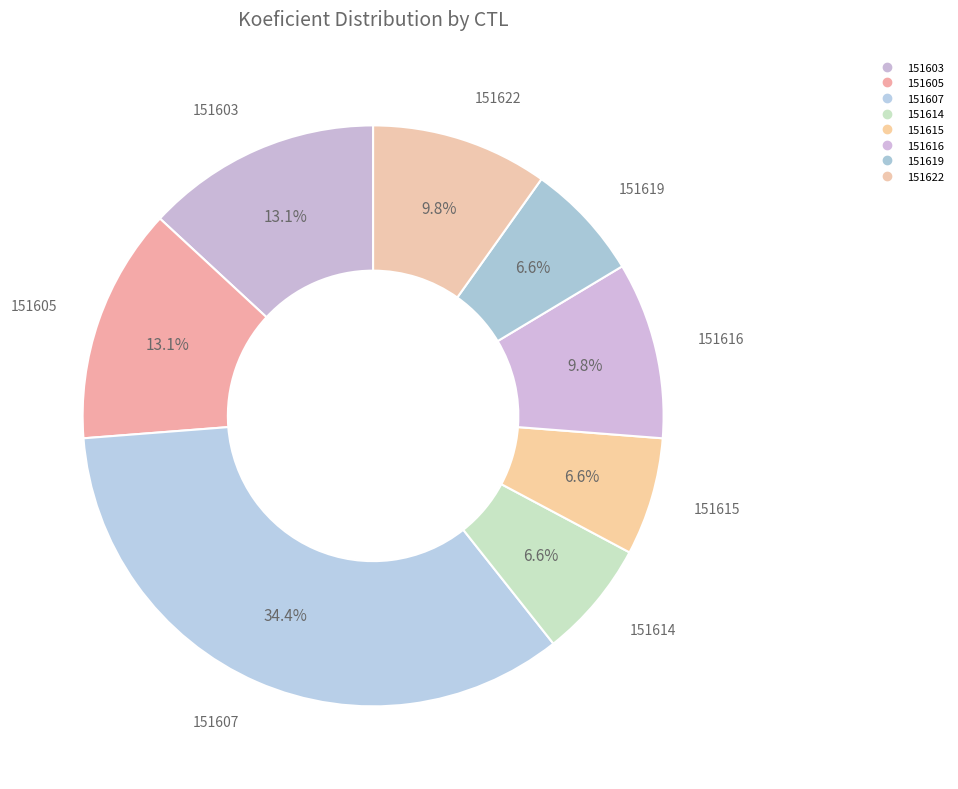

Is it true that 151603 is 20% of the pie?

False